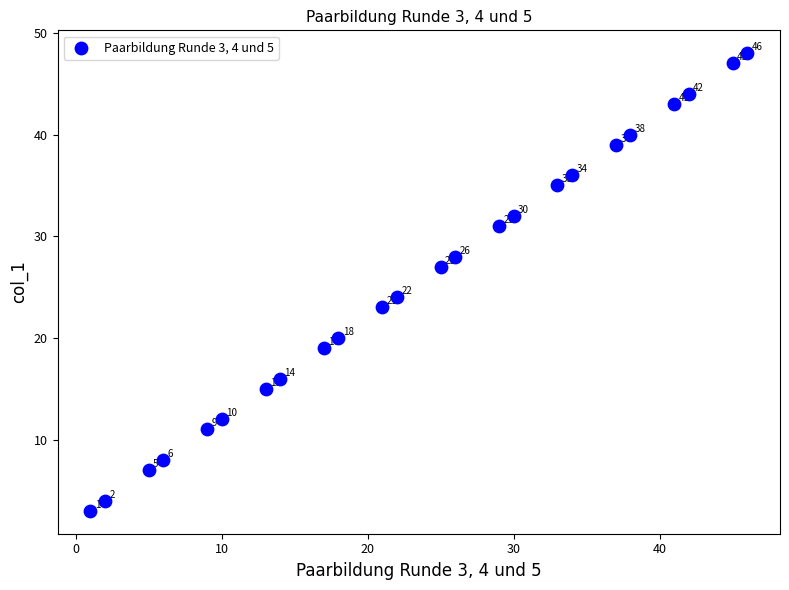

What Y value in the scatter plot is closest to 25?

24